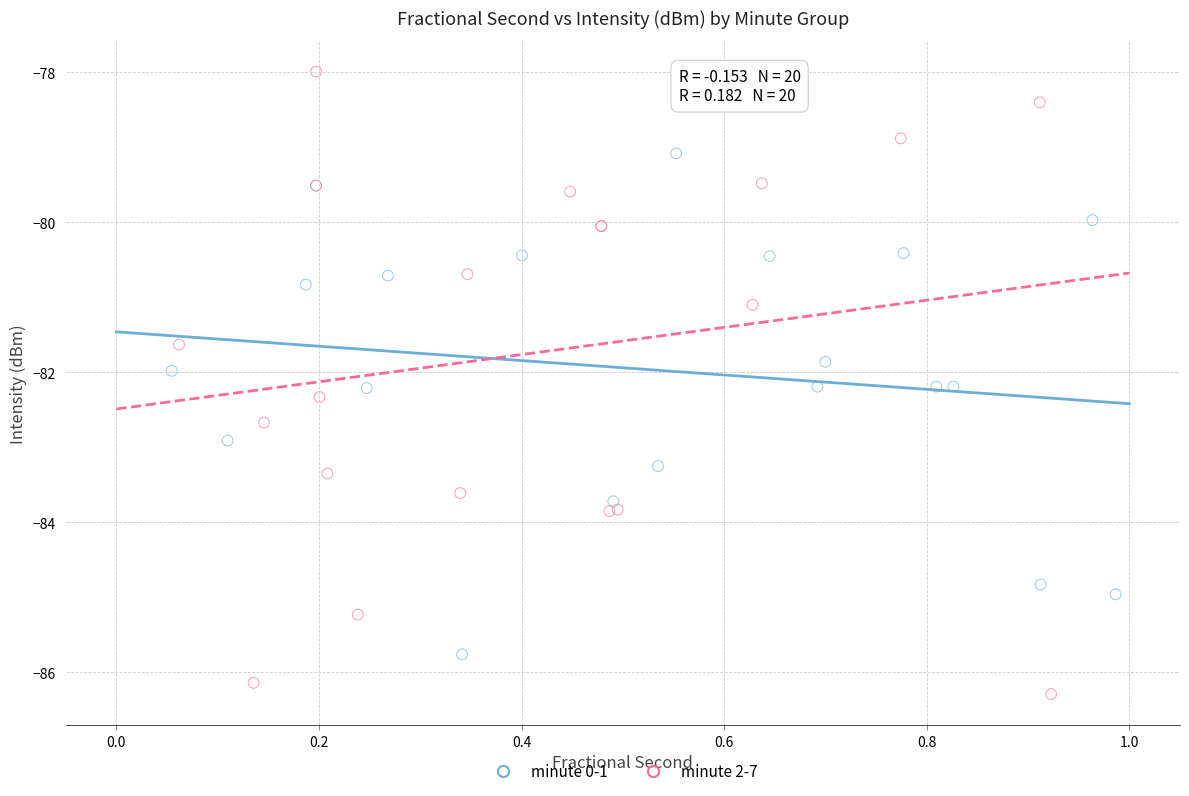

Which series reaches the minimum Y coordinate?

minute 2-7